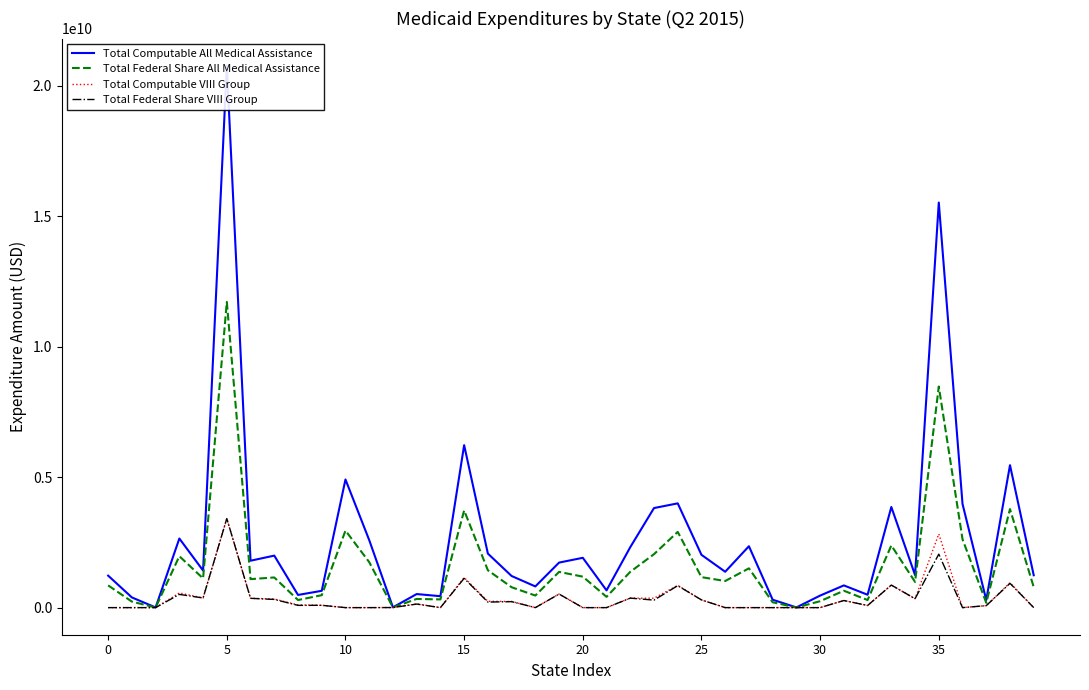

The value of Total Computable All Medical Assistance at 23 is 5126502165. True or false?

False